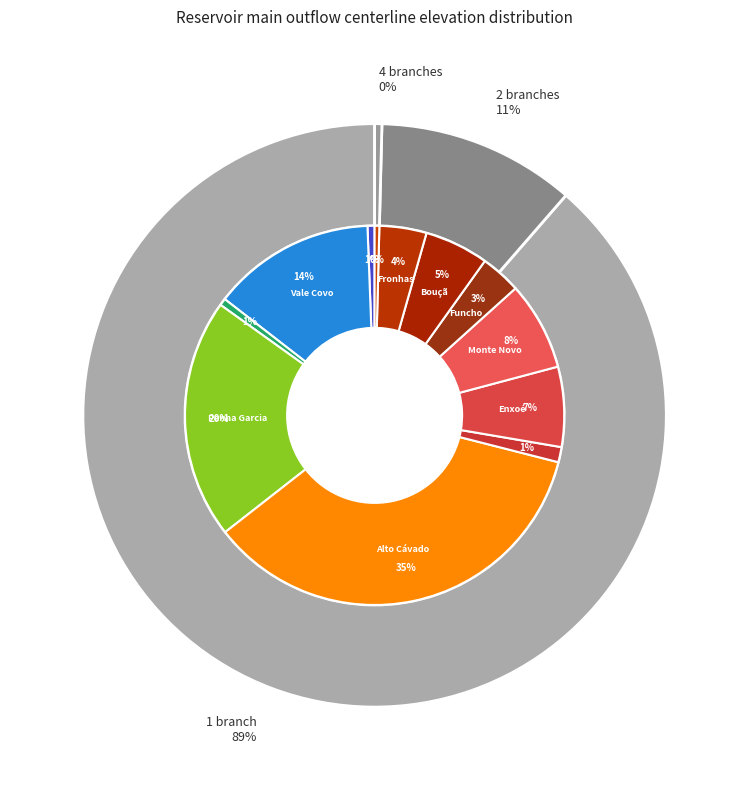

To the nearest percent, what portion does Funcho represent?

3%